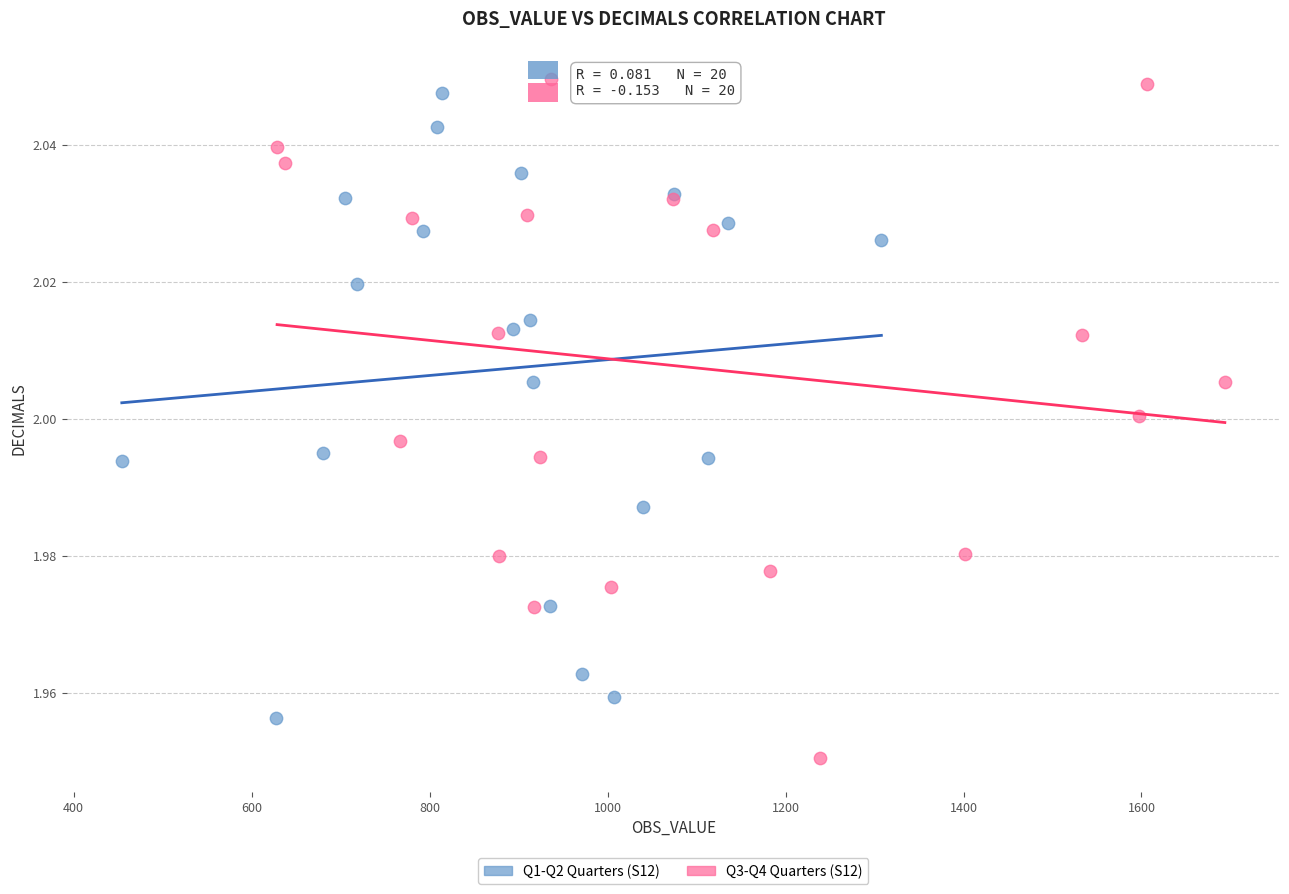

Which series reaches the minimum Y coordinate?

Q3-Q4 Quarters (S12)